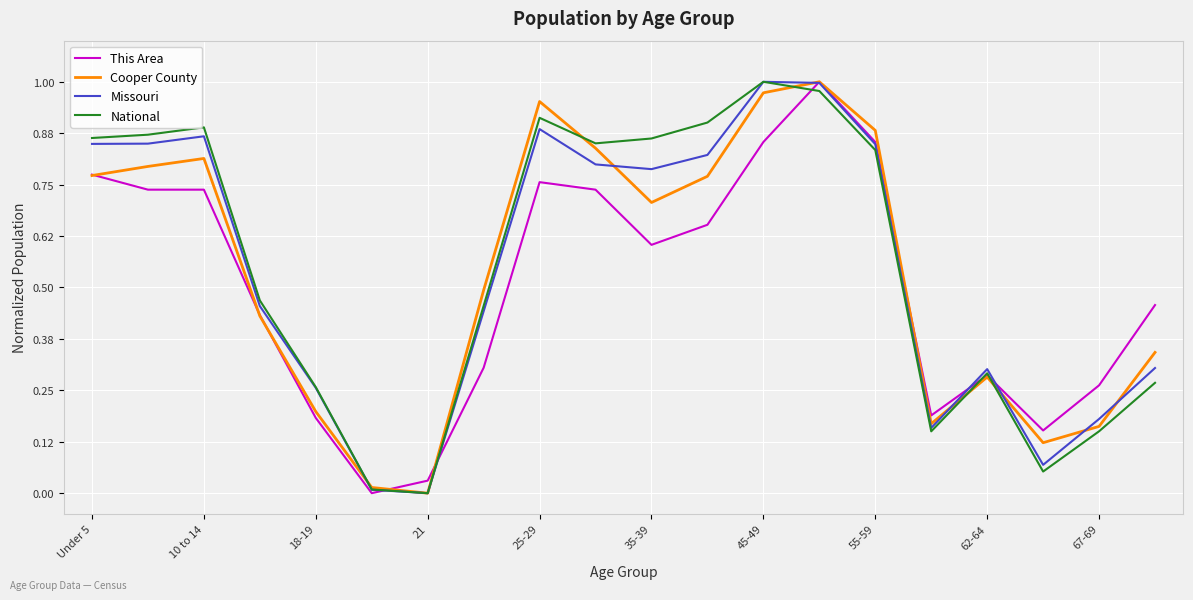

At which category is the sum across all series the highest?

13